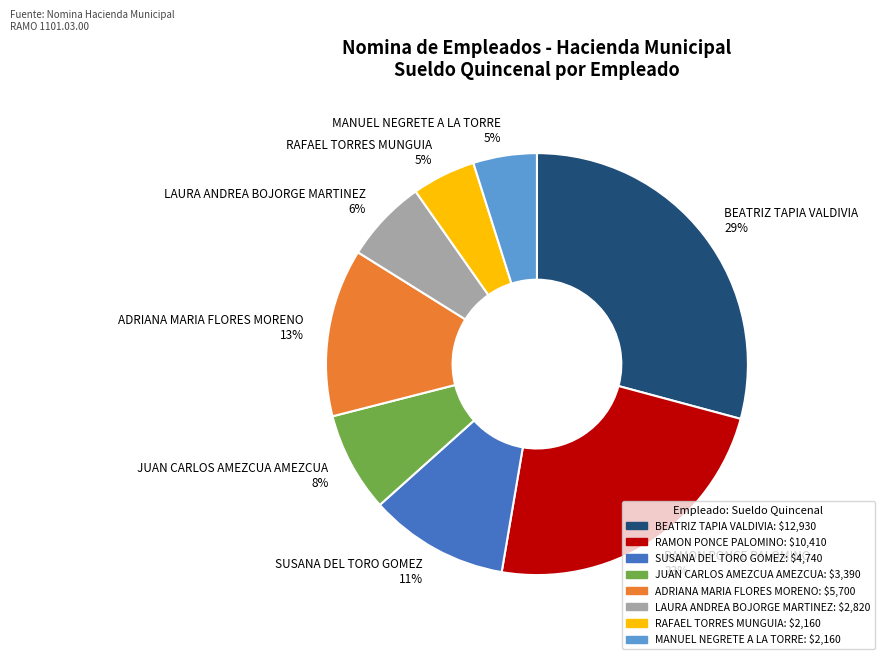

To the nearest percent, what is the average slice percentage?

12%